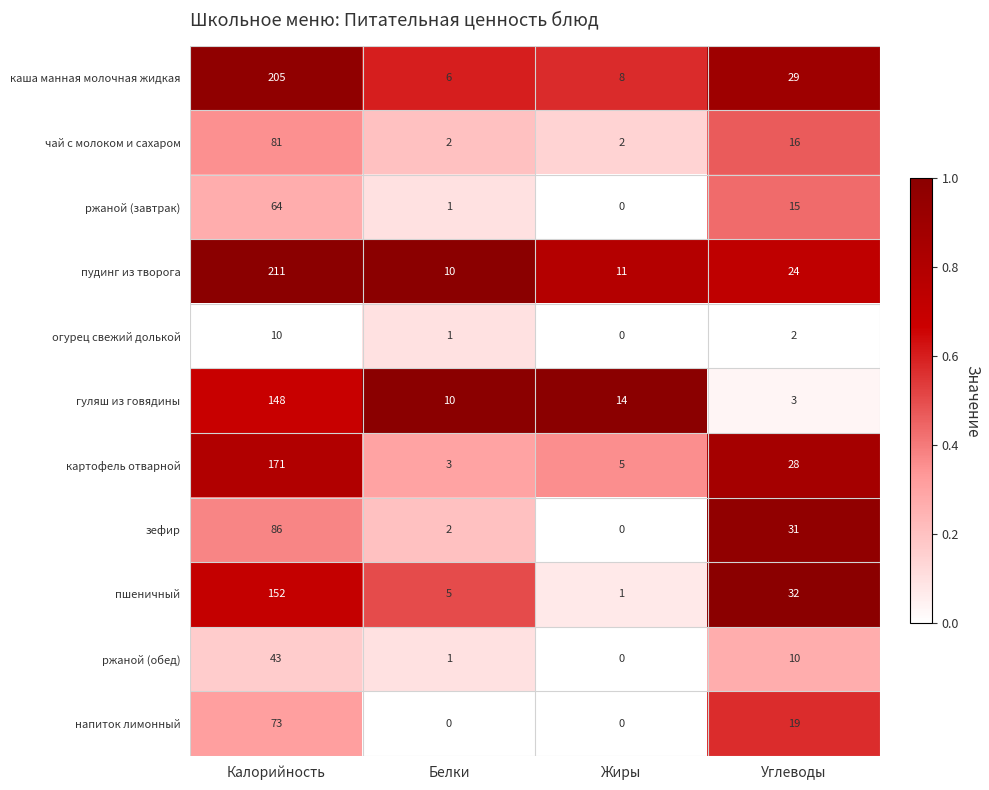

What is the average value of the ржаной (завтрак) series?

20